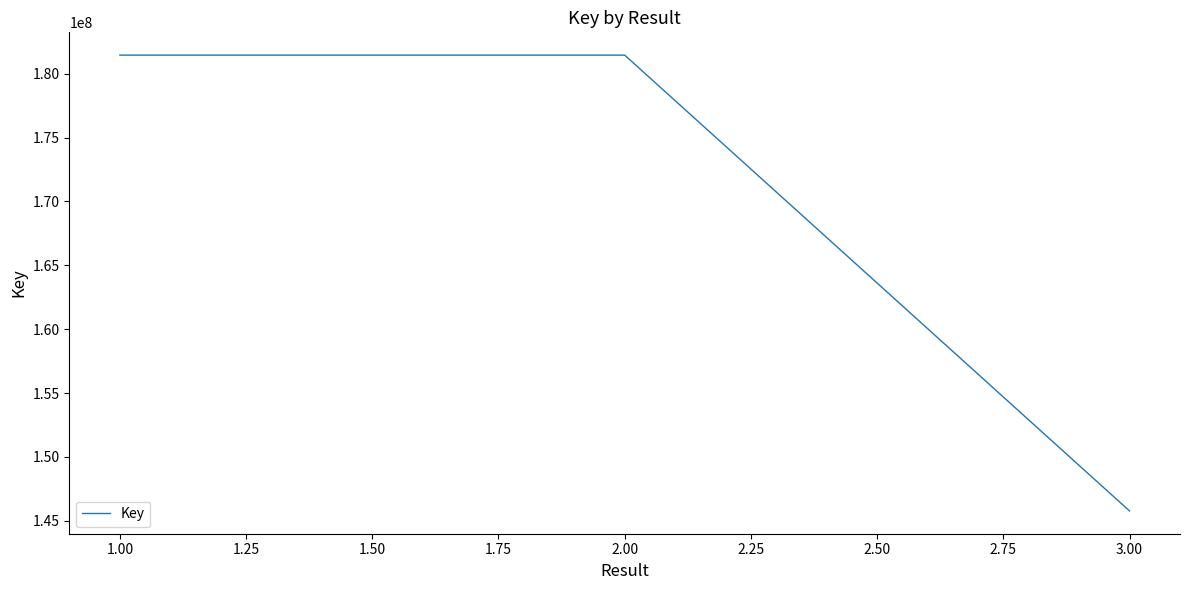

Reading right to left, what are all the values shown in this chart?

145777944	181451778	181451778